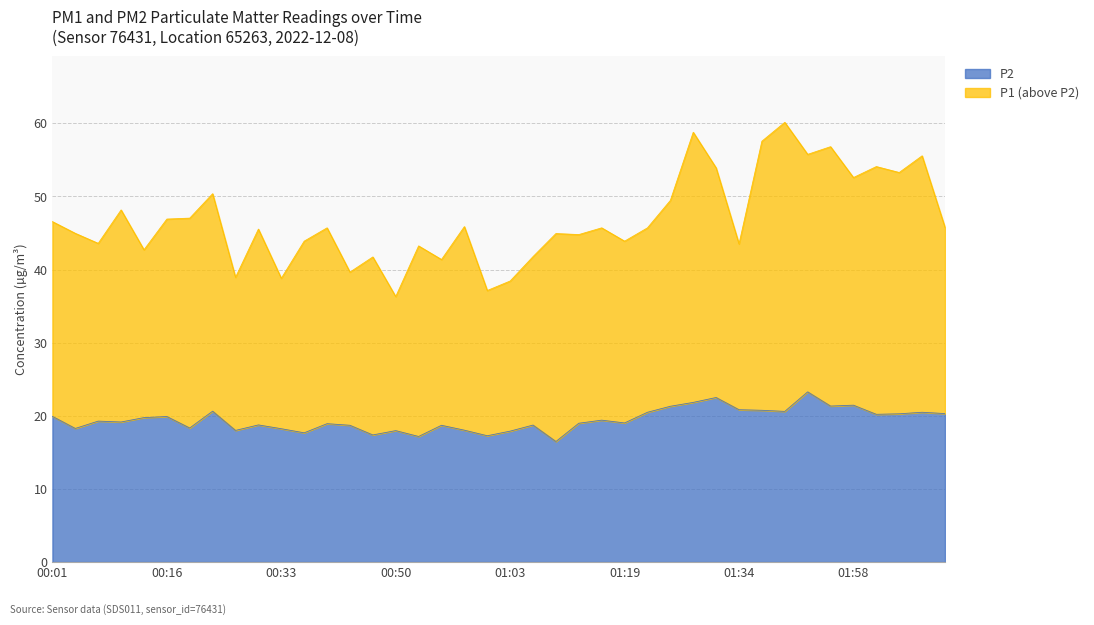

True or false: P2 has a value of 19.9 at 00:16.

True